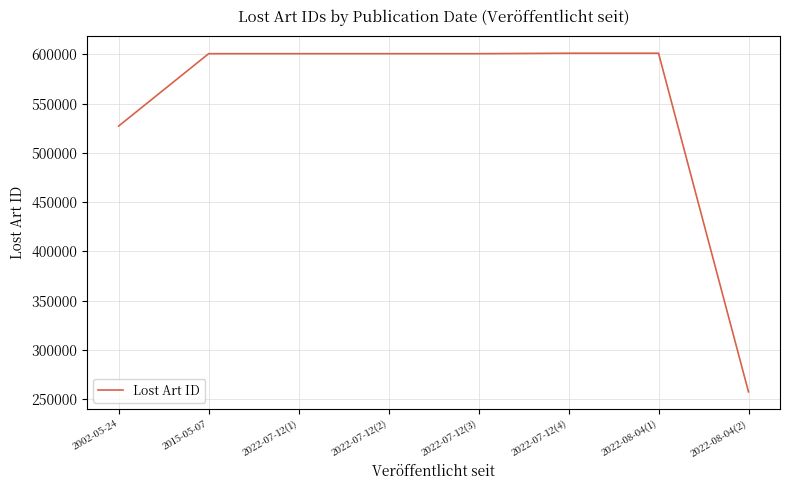

What is the greatest value displayed?

601208